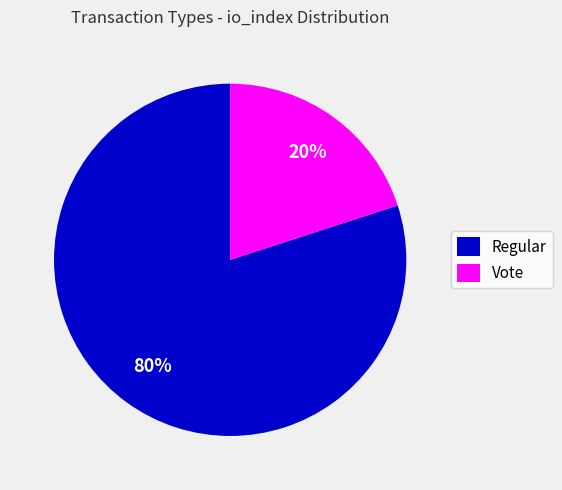

Is it true that Vote is 20% of the pie?

True